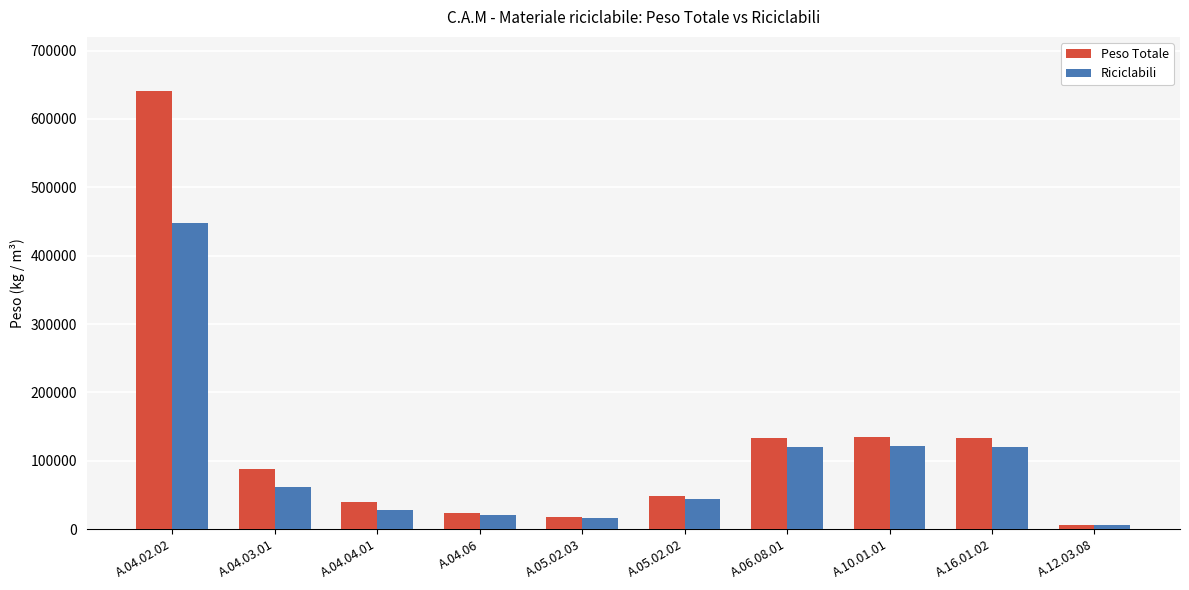

Which series has the largest range (max minus min)?

Peso Totale